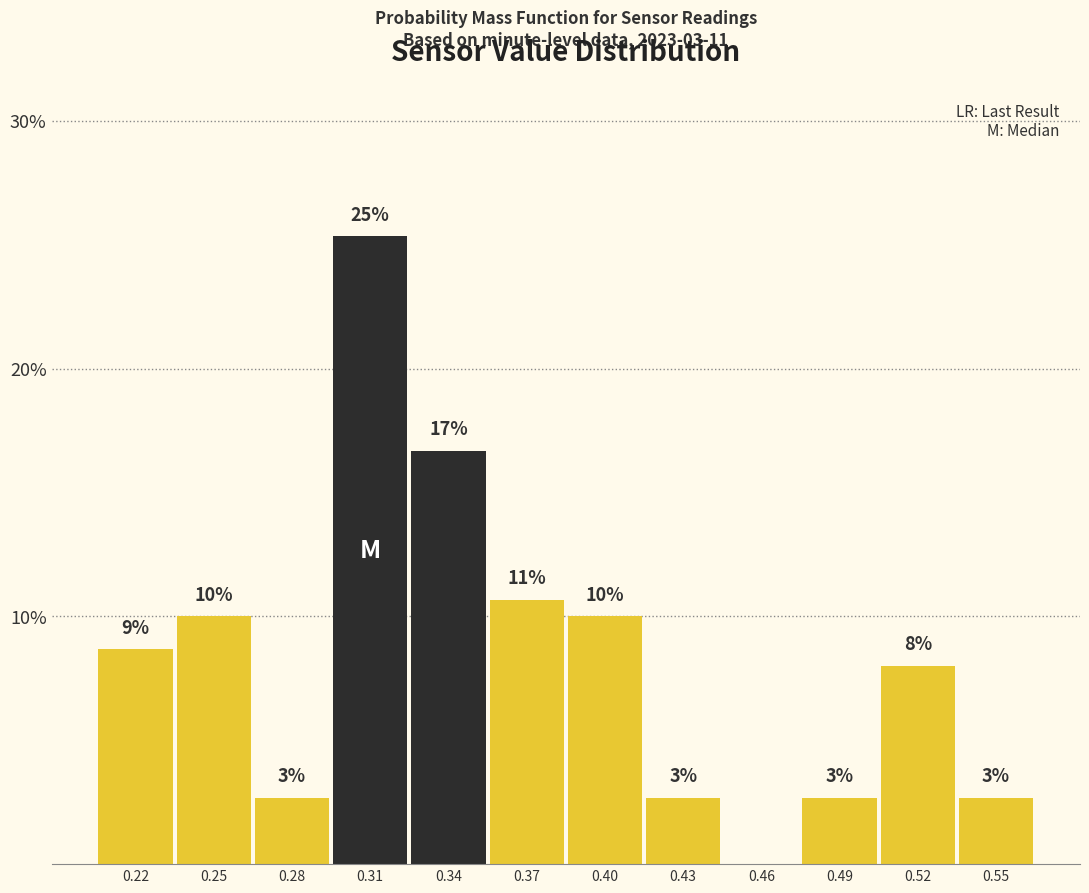

Are the bars horizontal?

No